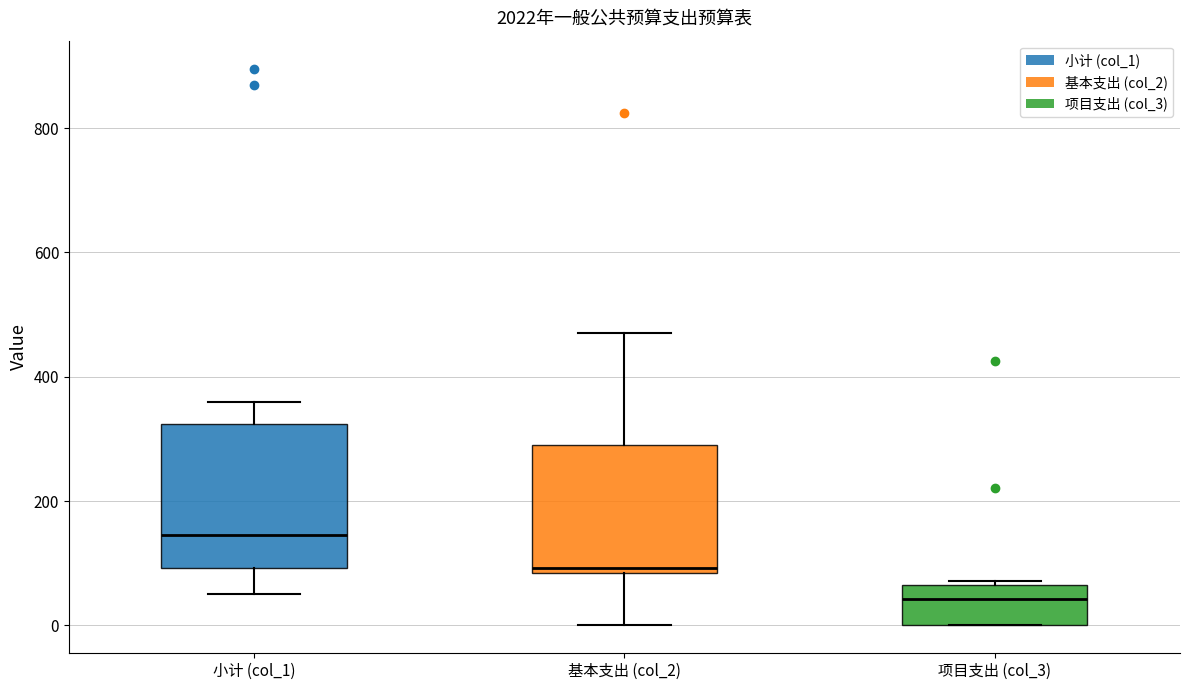

Which box has the highest median line?

小计 (col_1)